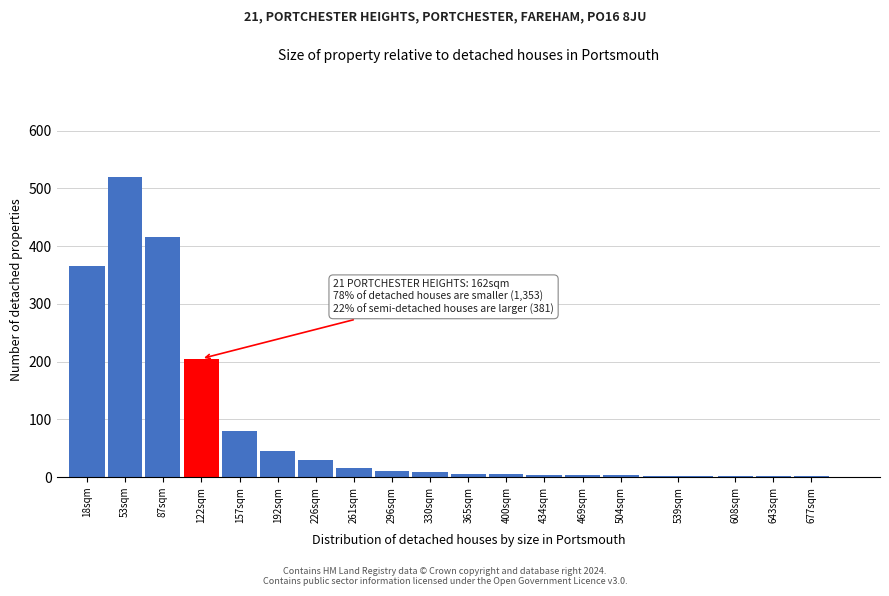

At which label is the value closest to 260?

122sqm